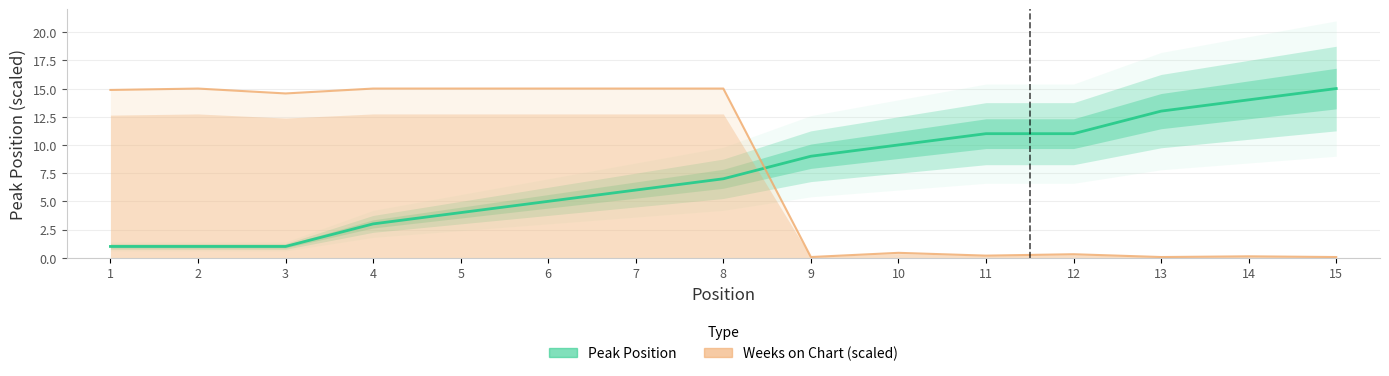

Which series has the widest spread of values?

Weeks on Chart